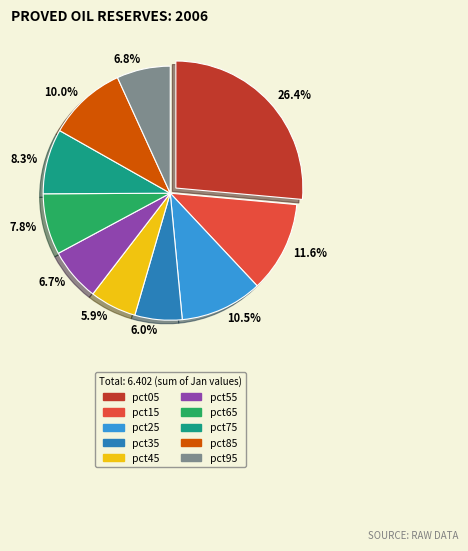

How much of the chart is everything except pct45?

94.1%